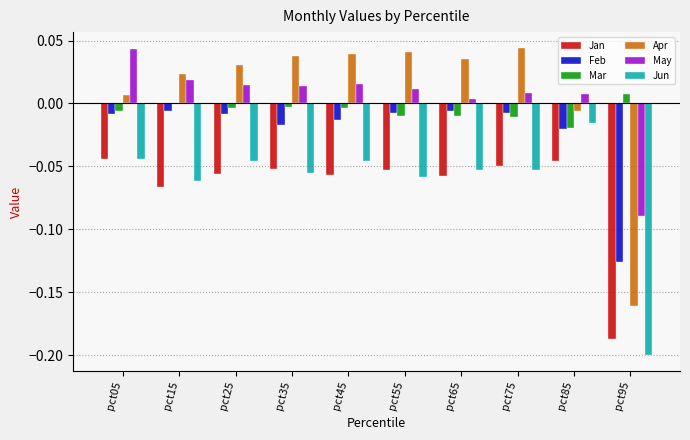

Is the value of Feb at pct85 greater than the value of Jun at pct85?

No